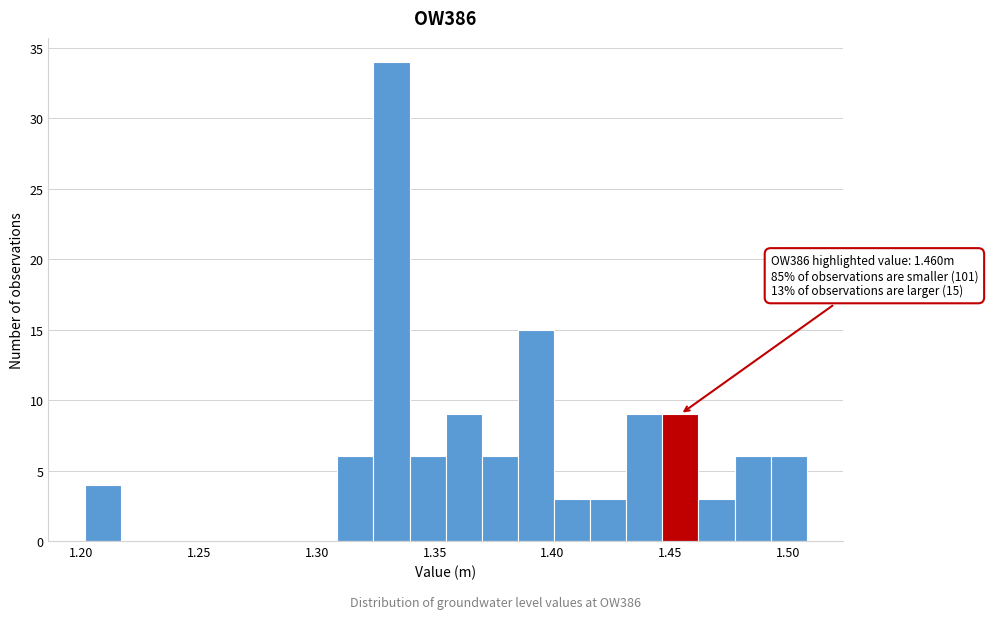

Around what value on the x-axis is the tallest bar? Give the approximate position of its centre, as read against the axis.

1.330